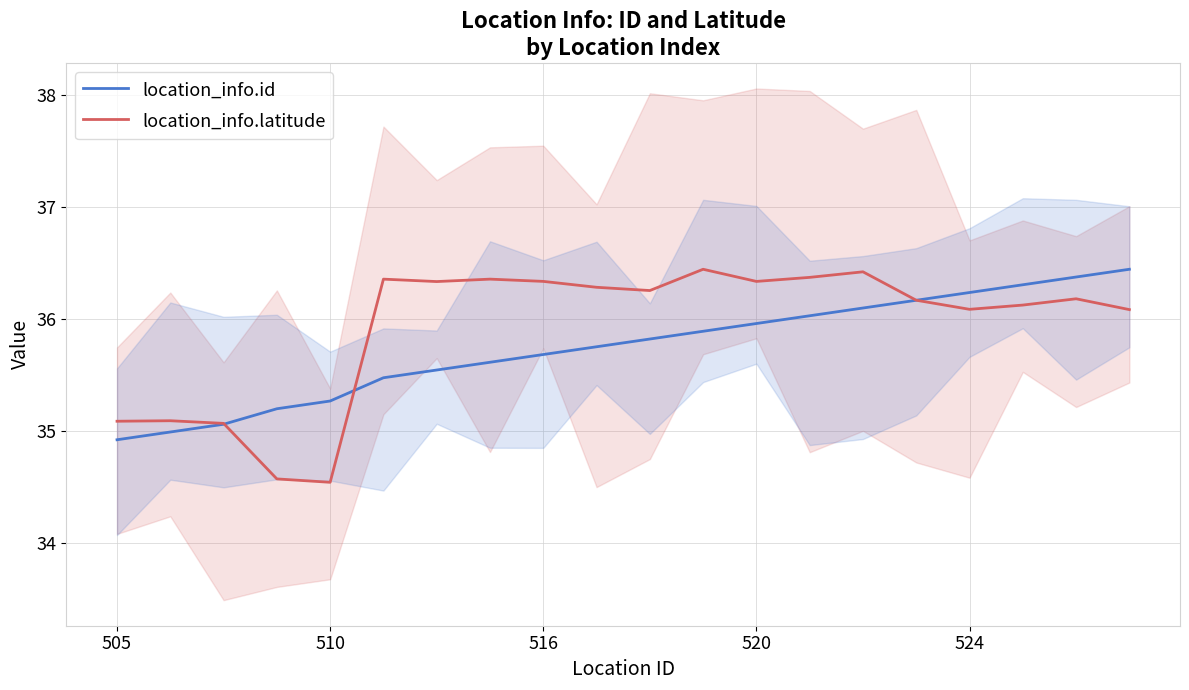

List the series in order of their peak value, highest first.

location_info.id, location_info.latitude